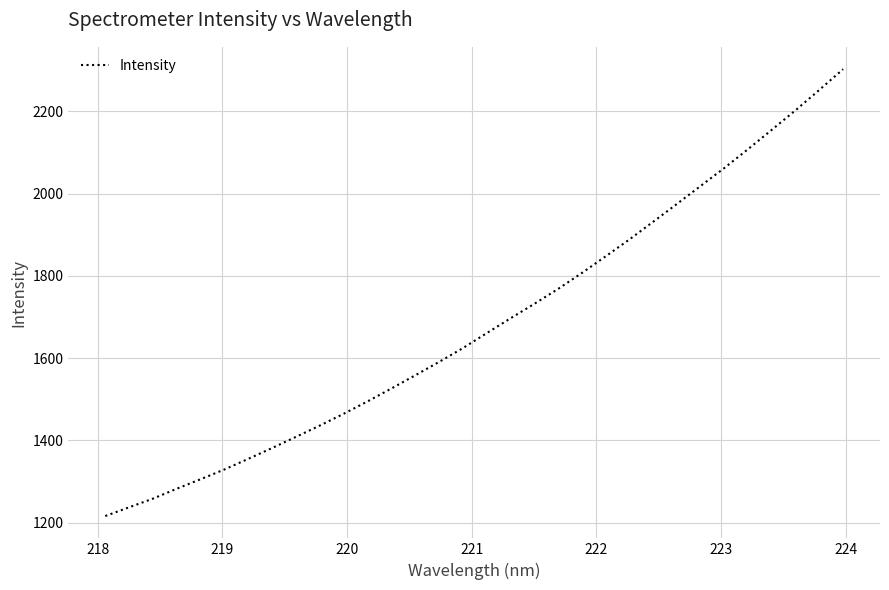

What is the greatest value displayed?

2302.7